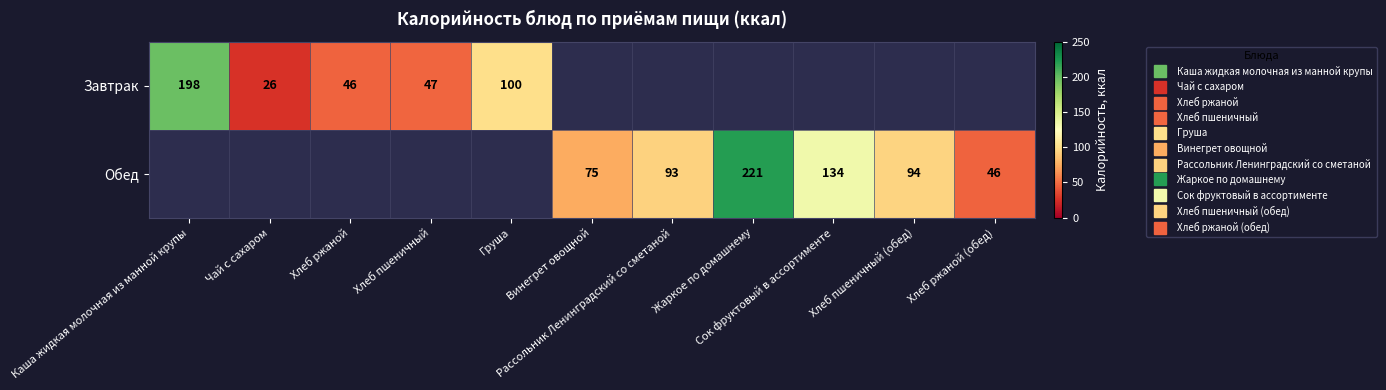

What is the difference between the maximum and minimum values in the Завтрак series?

172.0